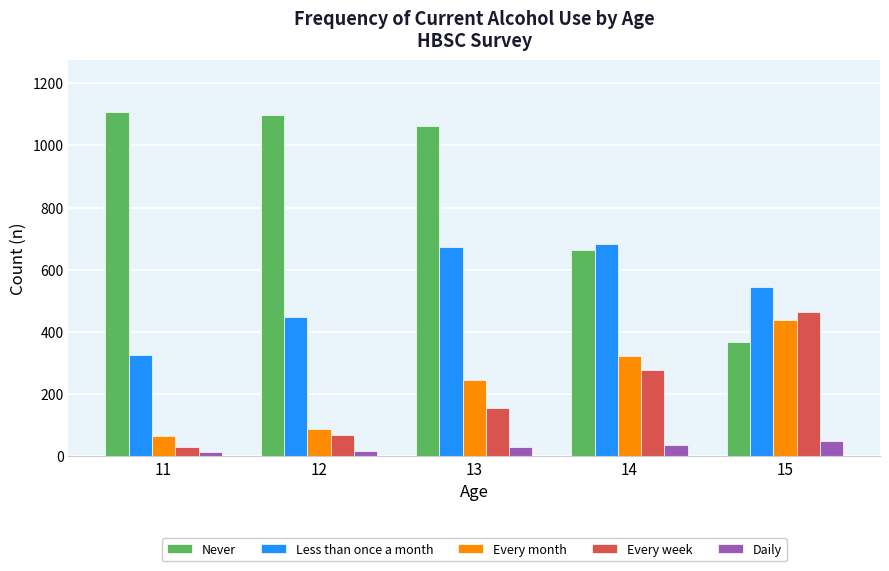

Which series changed the most between 14 and 15?

Never